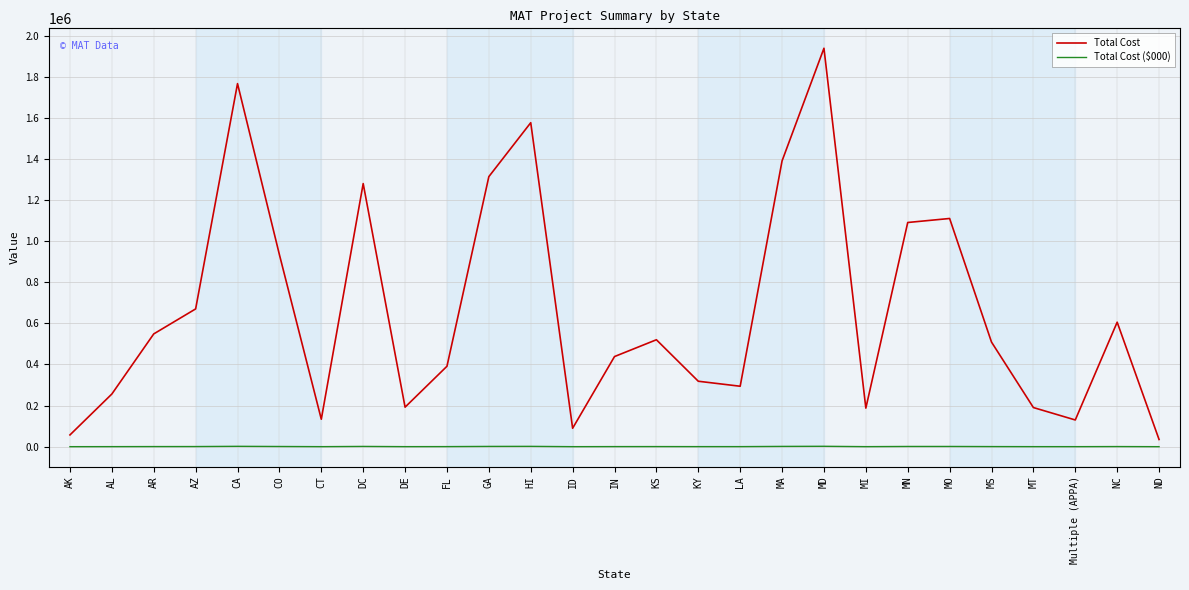

Which series has the widest spread of values?

Total Cost